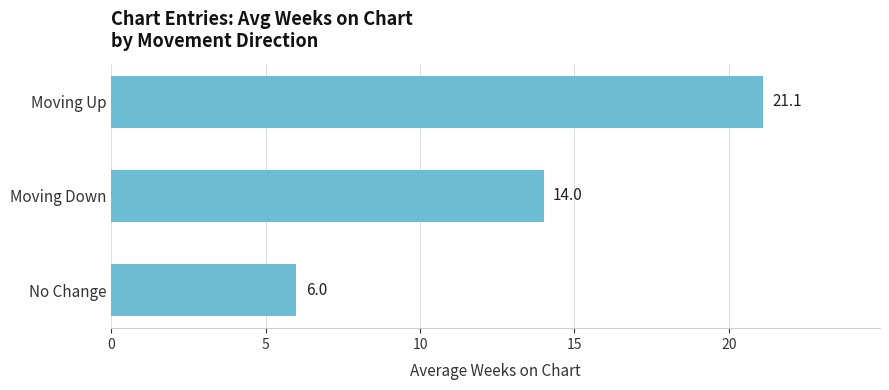

What is the ratio of the value at Moving Down to the value at No Change?

2.3